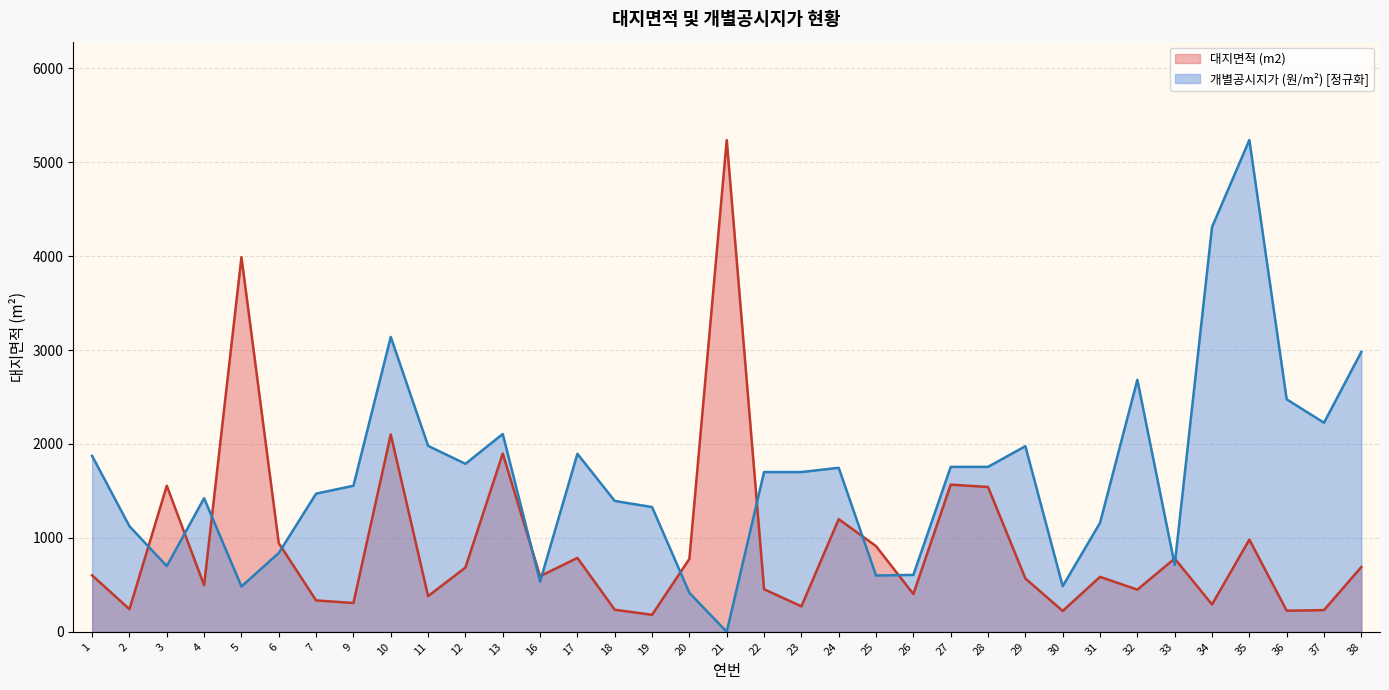

How many categories are shown in the chart?

35